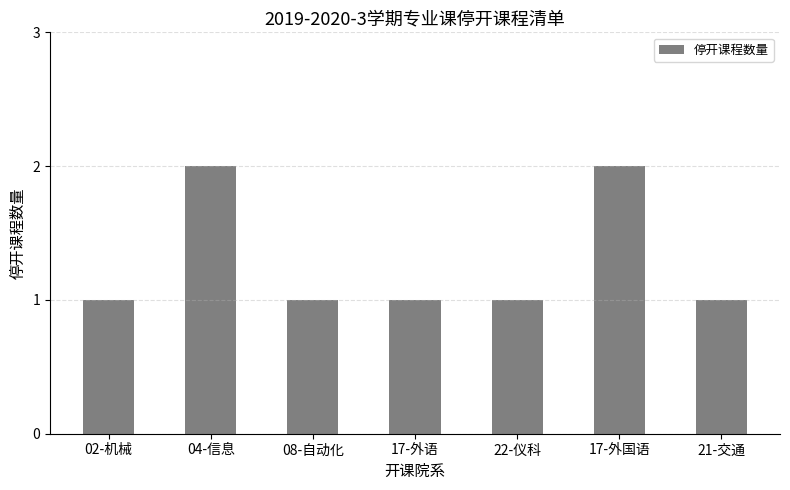

Approximately how many times larger is the value at 02-机械 compared to 22-仪科?

1.0